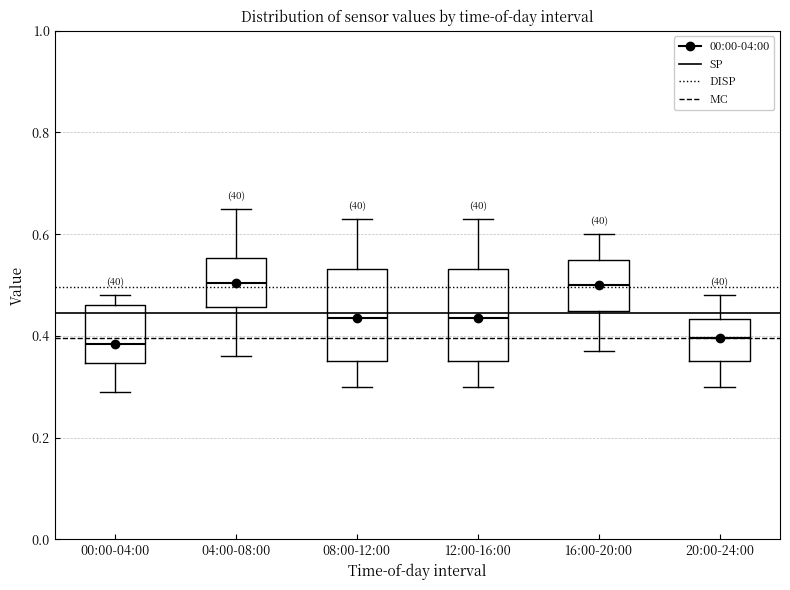

Reading left to right, read every box against the y-axis: the position of its median line, the range the box covers, and the ends of its whiskers. The values are not printed on the chart, so give them approximately, as read against the axis.

00:00-04:00: median 0.38, box 0.34 to 0.46, whiskers 0.30 to 0.48
04:00-08:00: median 0.50, box 0.46 to 0.56, whiskers 0.36 to 0.66
08:00-12:00: median 0.44, box 0.36 to 0.54, whiskers 0.30 to 0.64
12:00-16:00: median 0.44, box 0.36 to 0.54, whiskers 0.30 to 0.64
16:00-20:00: median 0.50, box 0.46 to 0.56, whiskers 0.38 to 0.60
20:00-24:00: median 0.40, box 0.36 to 0.44, whiskers 0.30 to 0.48